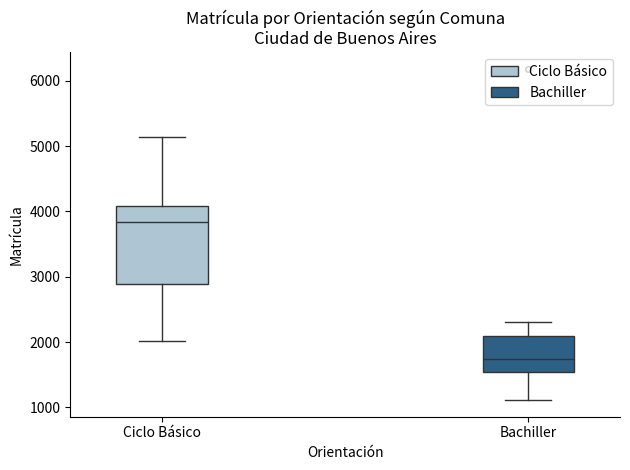

Reading left to right, read every box against the y-axis: the position of its median line, the range the box covers, and the ends of its whiskers. The values are not printed on the chart, so give them approximately, as read against the axis.

Ciclo Básico: median 3800, box 2900 to 4100, whiskers 2000 to 5100
Bachiller: median 1700, box 1500 to 2100, whiskers 1100 to 2300